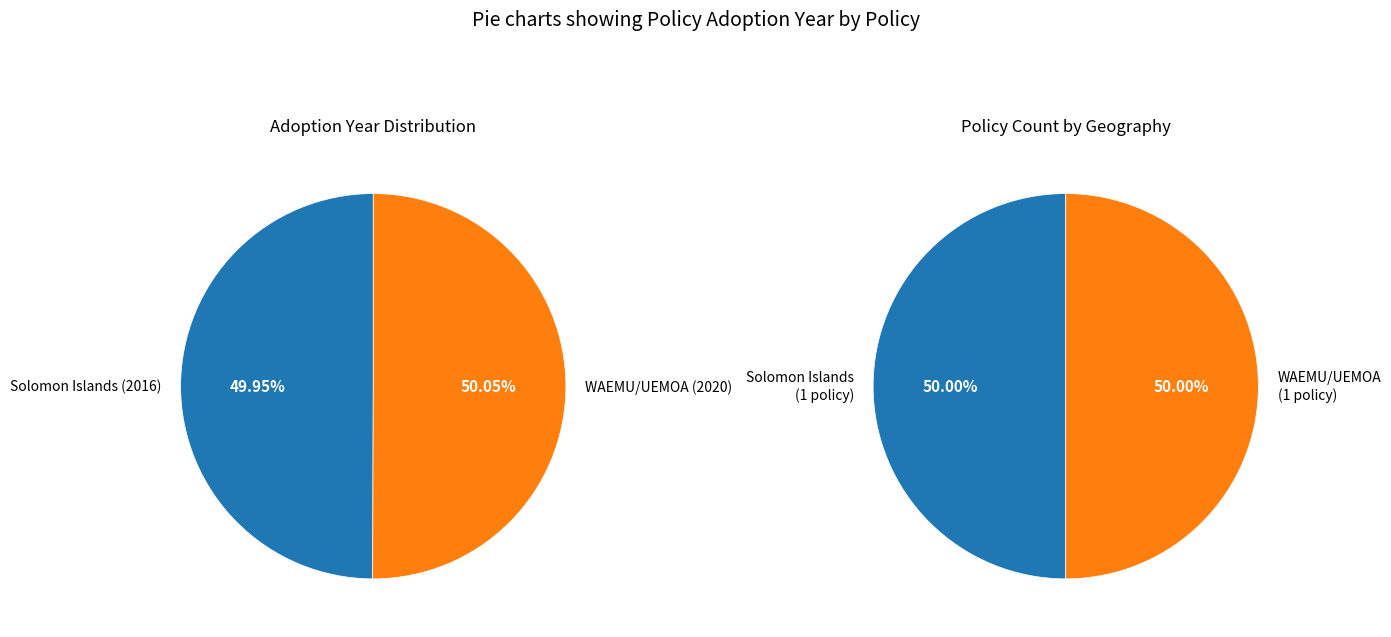

Rank the categories by value from highest to lowest.

Directive N° 04/2020/Cm/Uemoa (WAEMU/UEMOA), Consumer Protection -Approved Standards (Solomon Islands)